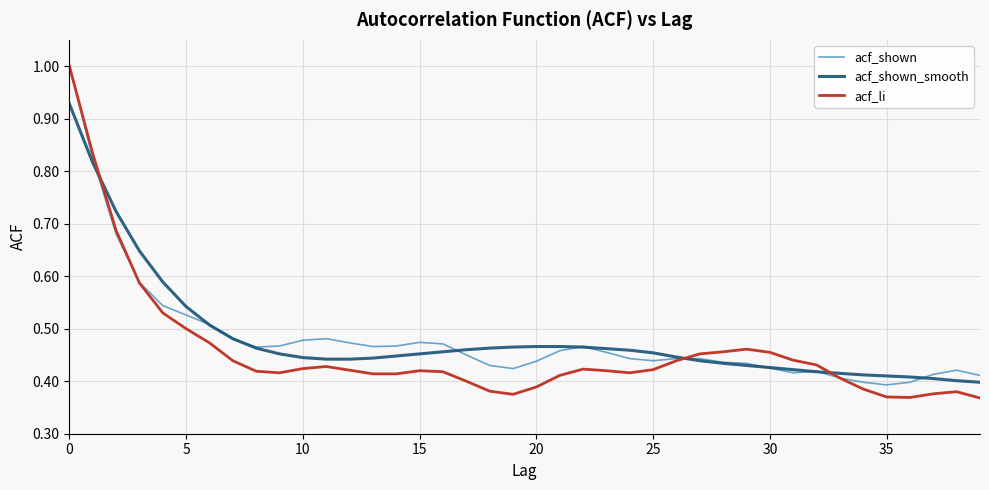

Which series has the widest spread of values?

acf_li